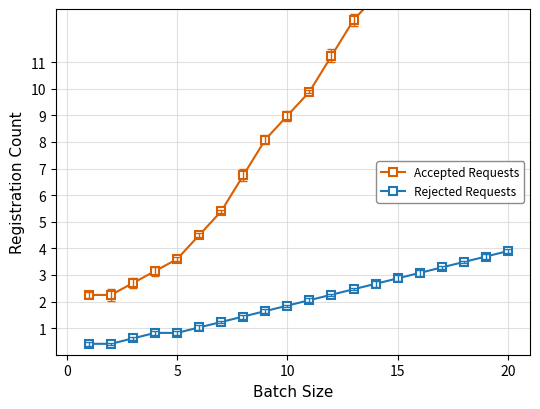

What is the maximum value for Rejected Requests?

3.9